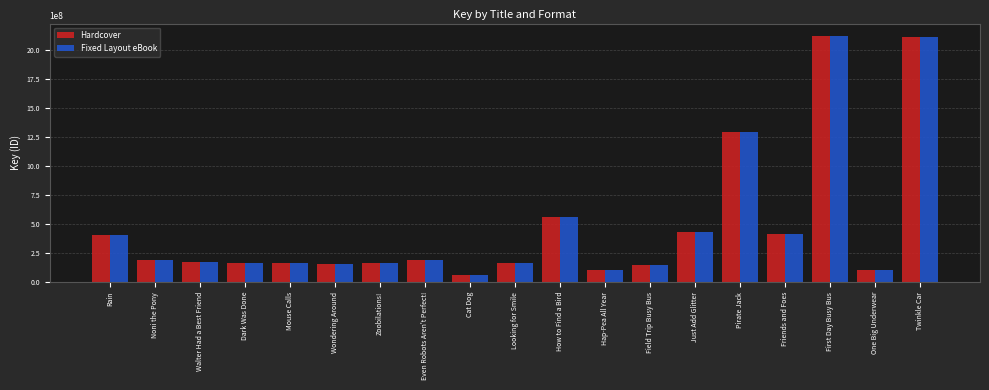

True or false: Fixed Layout eBook has a value of 167556405 at Zoobilations!.

True